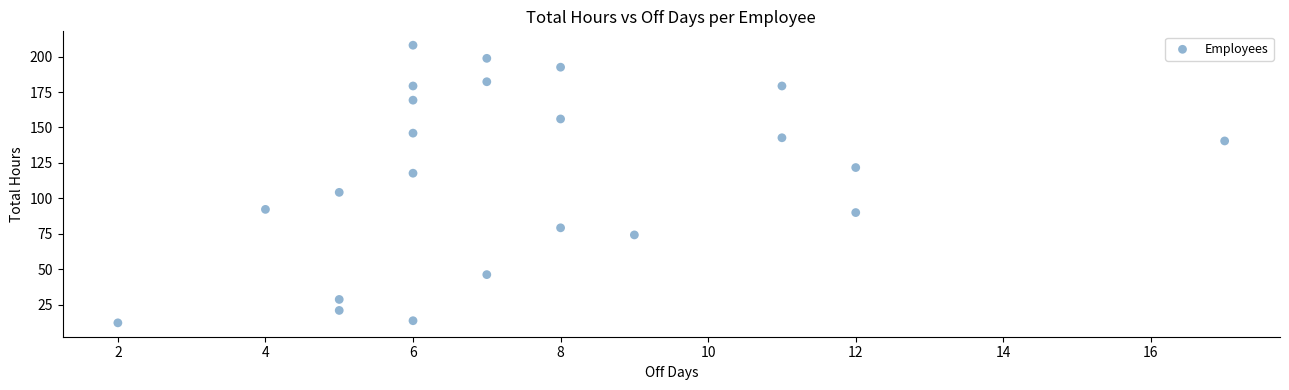

What is the range of X values (max minus min)?

15.0